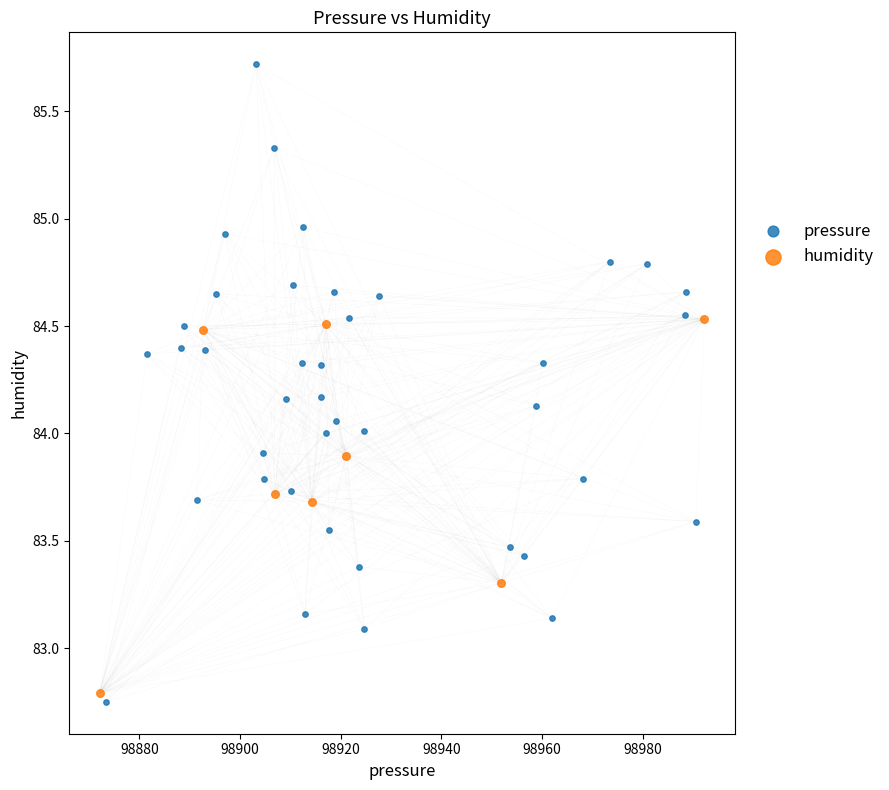

Which series reaches the maximum Y coordinate?

pressure